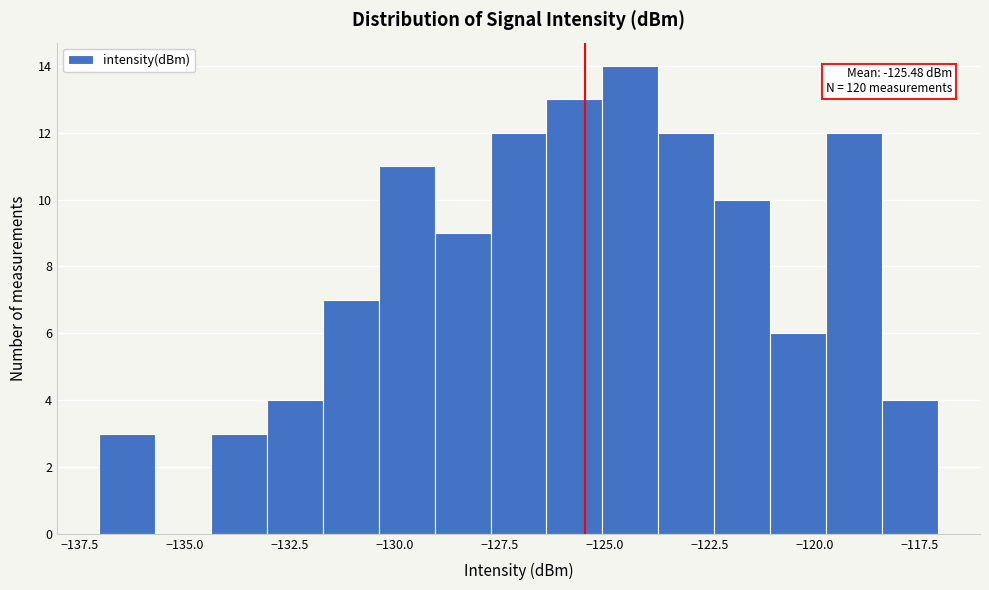

Read against the x-axis, roughly where is the centre of the tallest bar?

-124.5